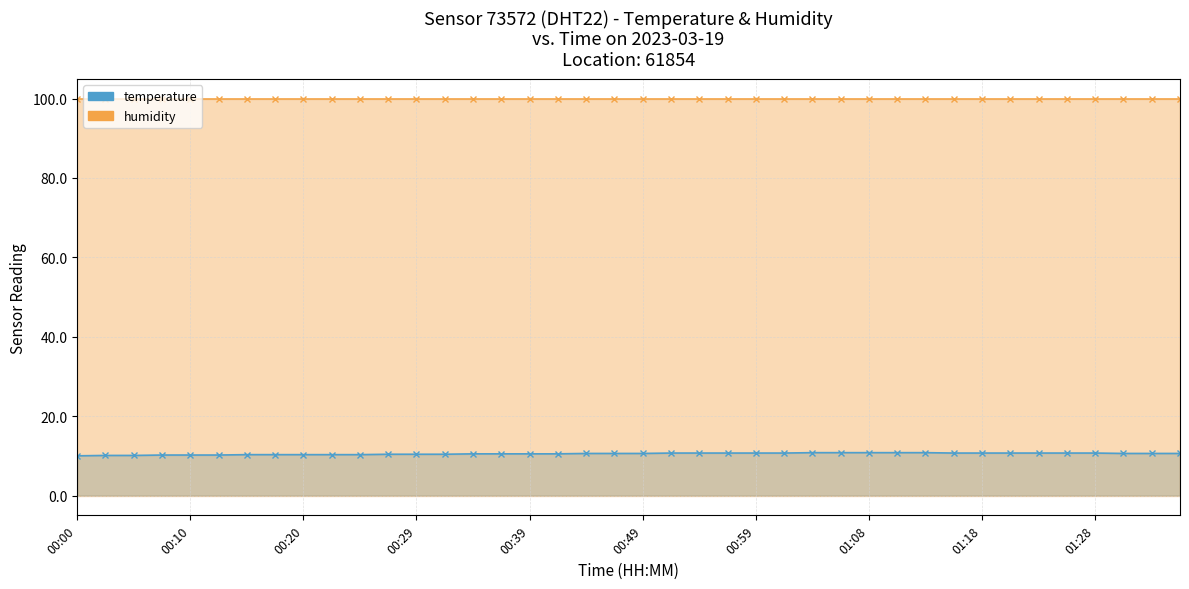

At which label is humidity closest to 99?

00:00